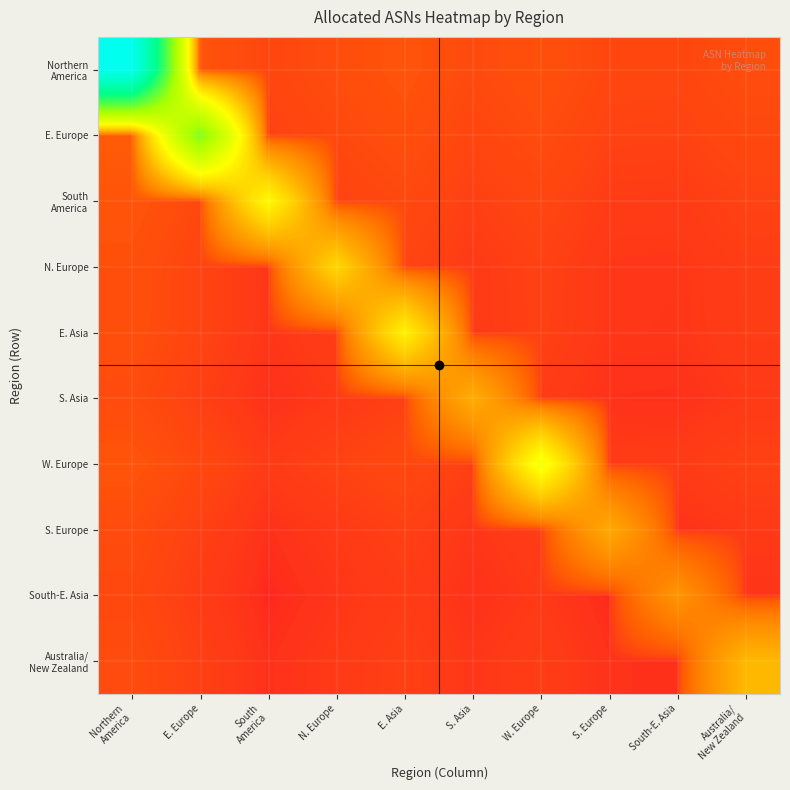

At how many categories does at least one series exceed 14333?

1